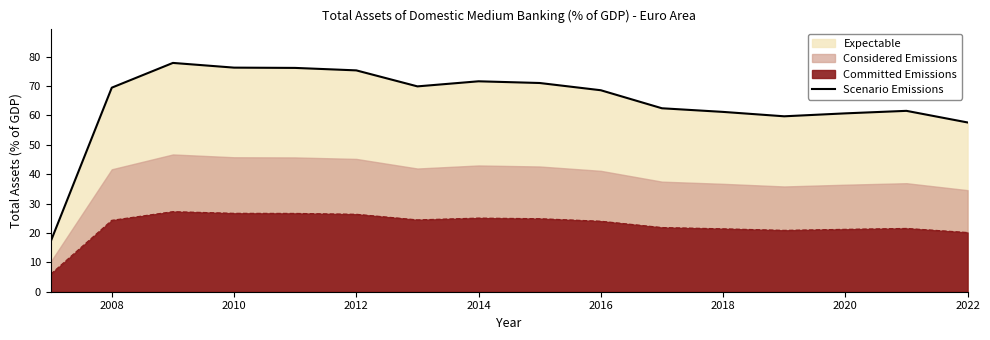

Between 2018 and 2010, which is larger?

2010